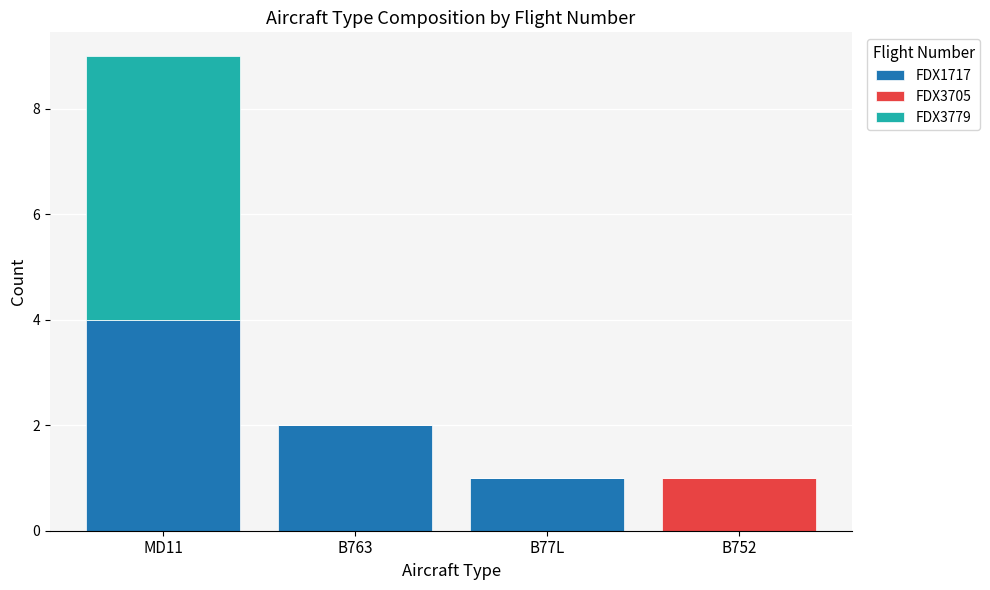

How many FDX1717 values are between 1 and 4?

3